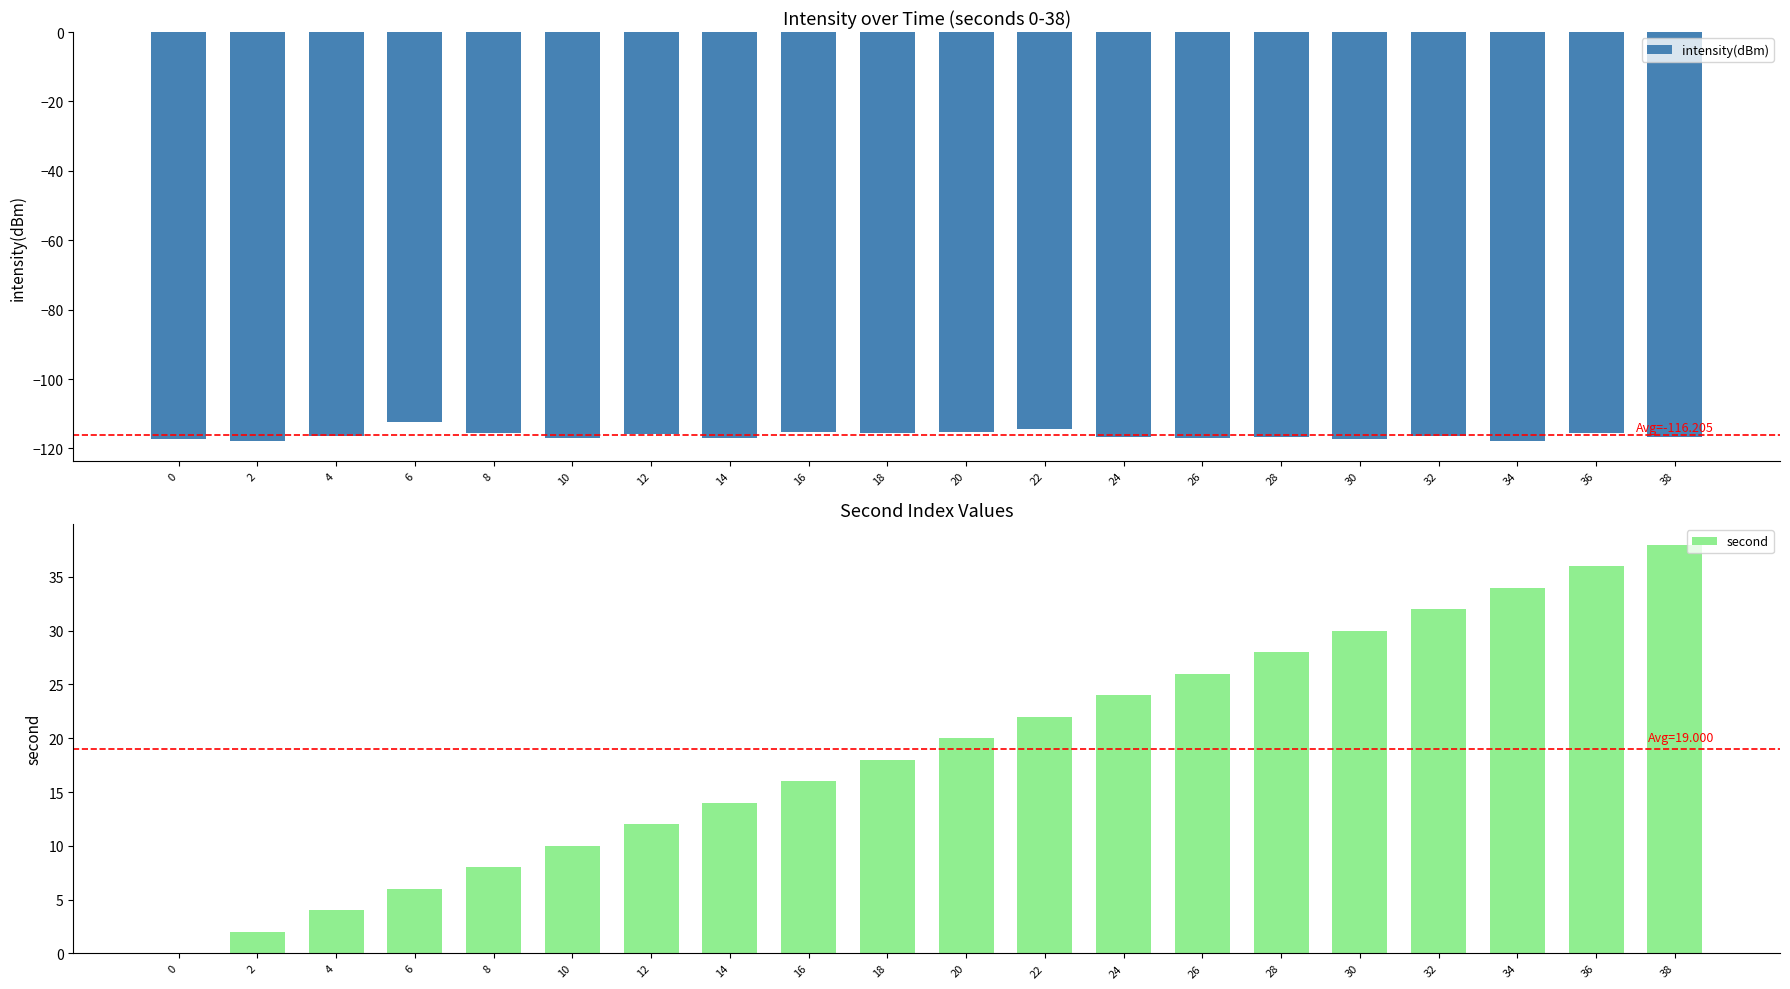

What is the value of the intensity(dBm) bar at the 20th from the left?

-116.8